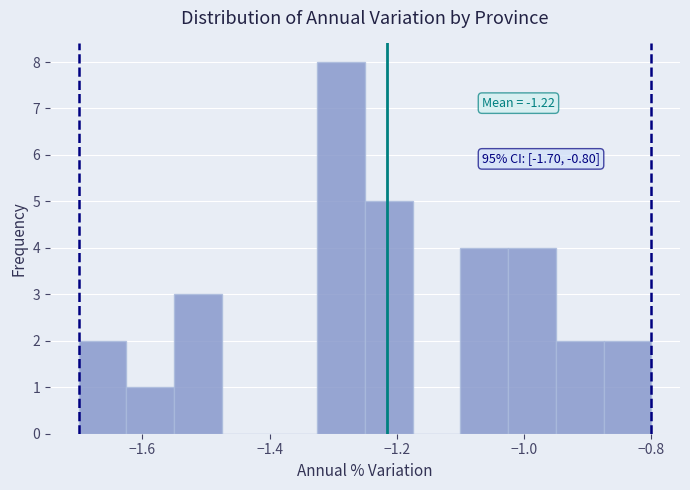

Around what value on the x-axis is the tallest bar? Give the approximate position of its centre, as read against the axis.

-1.28